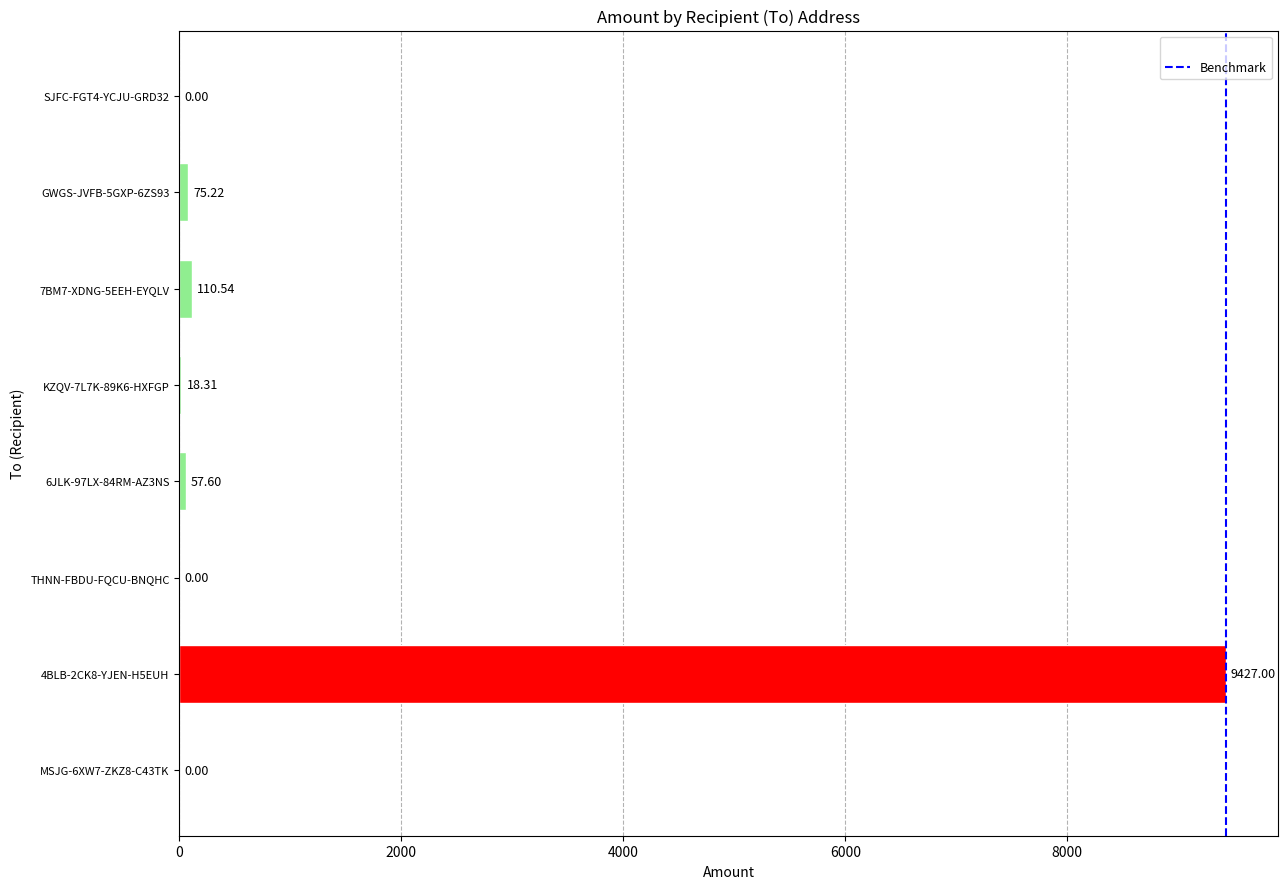

Which has a higher value, KZQV-7L7K-89K6-HXFGP or THNN-FBDU-FQCU-BNQHC?

KZQV-7L7K-89K6-HXFGP